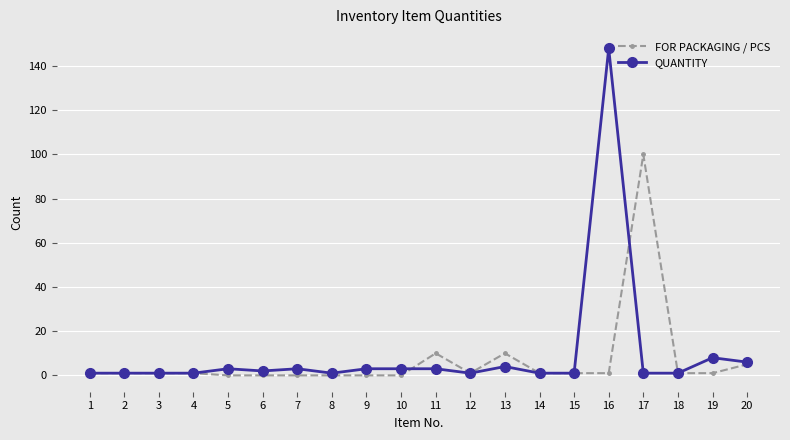

List the series in order of their peak value, highest first.

QUANTITY, FOR PACKAGING / PCS